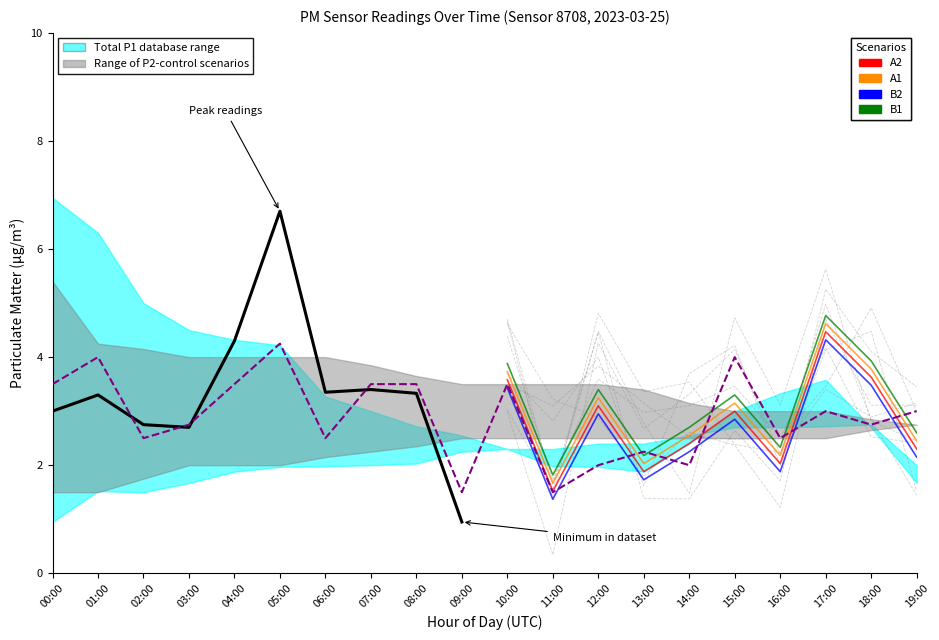

Where does the data first go above 3?

00:00